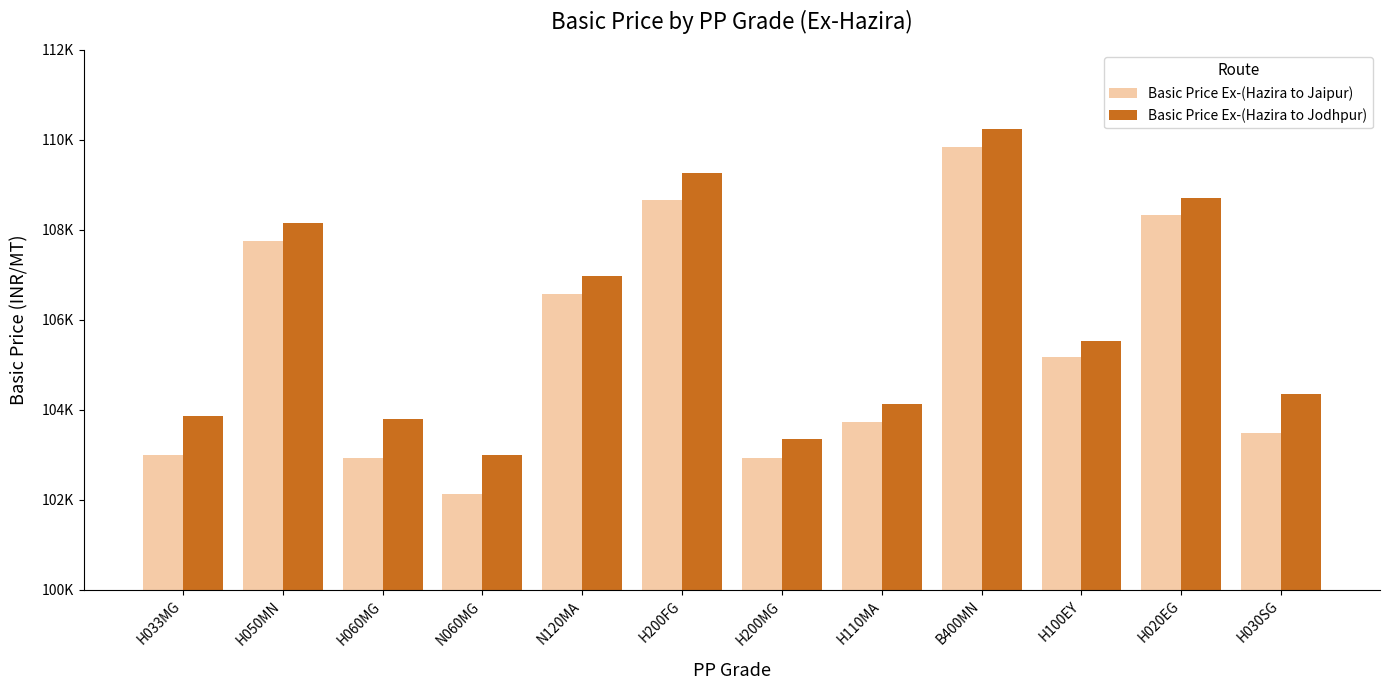

What are all the series names shown in the legend?

Basic Price Ex-(Hazira to Jaipur), Basic Price Ex-(Hazira to Jodhpur)